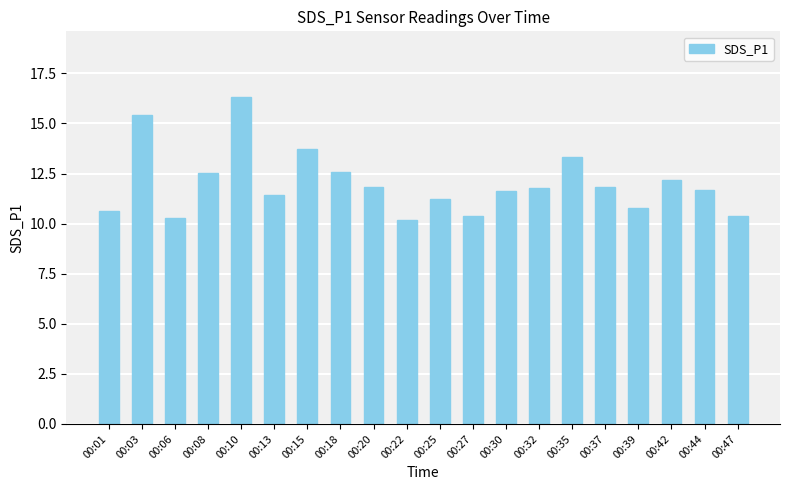

The value at 00:18 is 12.6. True or false?

True